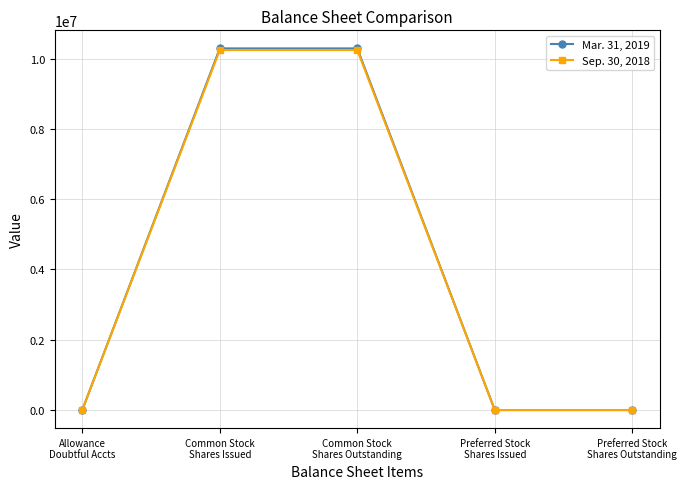

Rank the series by their average value, from highest to lowest.

Mar. 31, 2019, Sep. 30, 2018